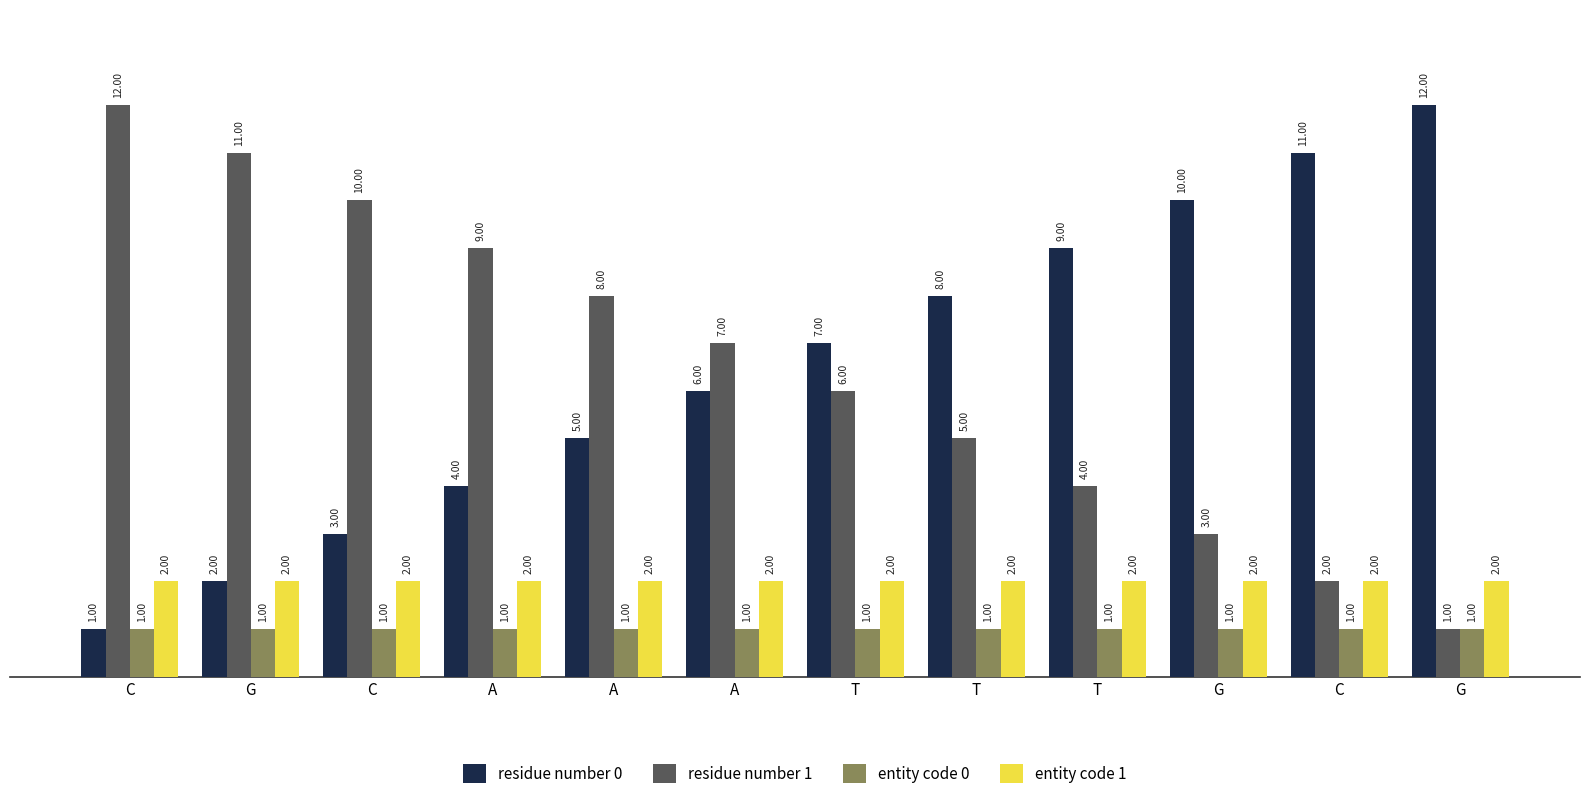

Which series changed the most between A and T?

residue number 0